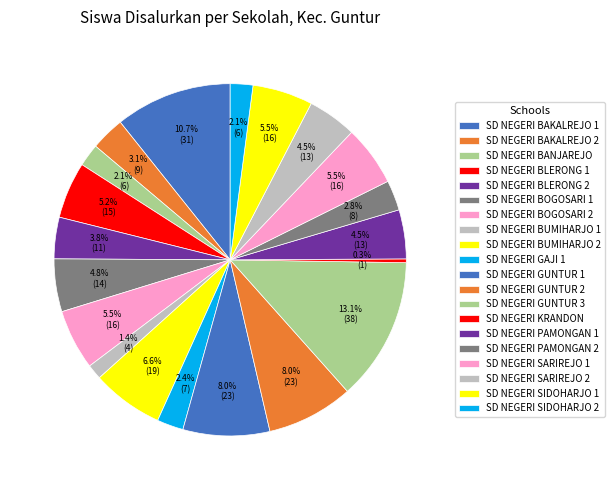

What percentage is the SD NEGERI BLERONG 2 slice, to the nearest percent?

4%